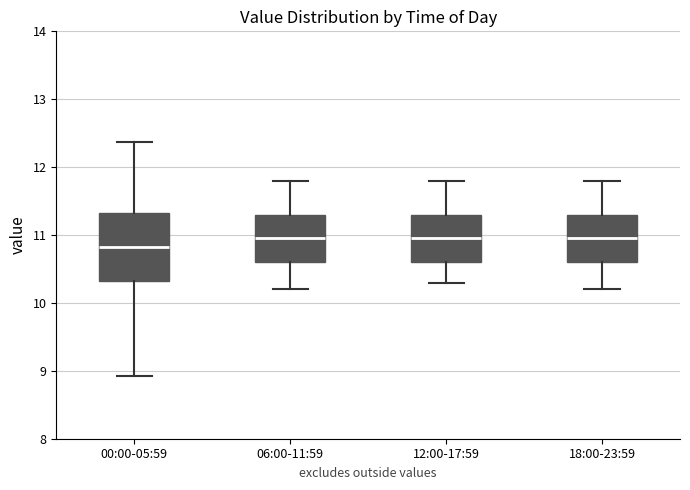

Reading left to right, read every box against the y-axis: the position of its median line, the range the box covers, and the ends of its whiskers. The values are not printed on the chart, so give them approximately, as read against the axis.

00:00-05:59: median 10.8, box 10.3 to 11.3, whiskers 8.9 to 12.4
06:00-11:59: median 11.0, box 10.6 to 11.3, whiskers 10.2 to 11.8
12:00-17:59: median 11.0, box 10.6 to 11.3, whiskers 10.3 to 11.8
18:00-23:59: median 11.0, box 10.6 to 11.3, whiskers 10.2 to 11.8